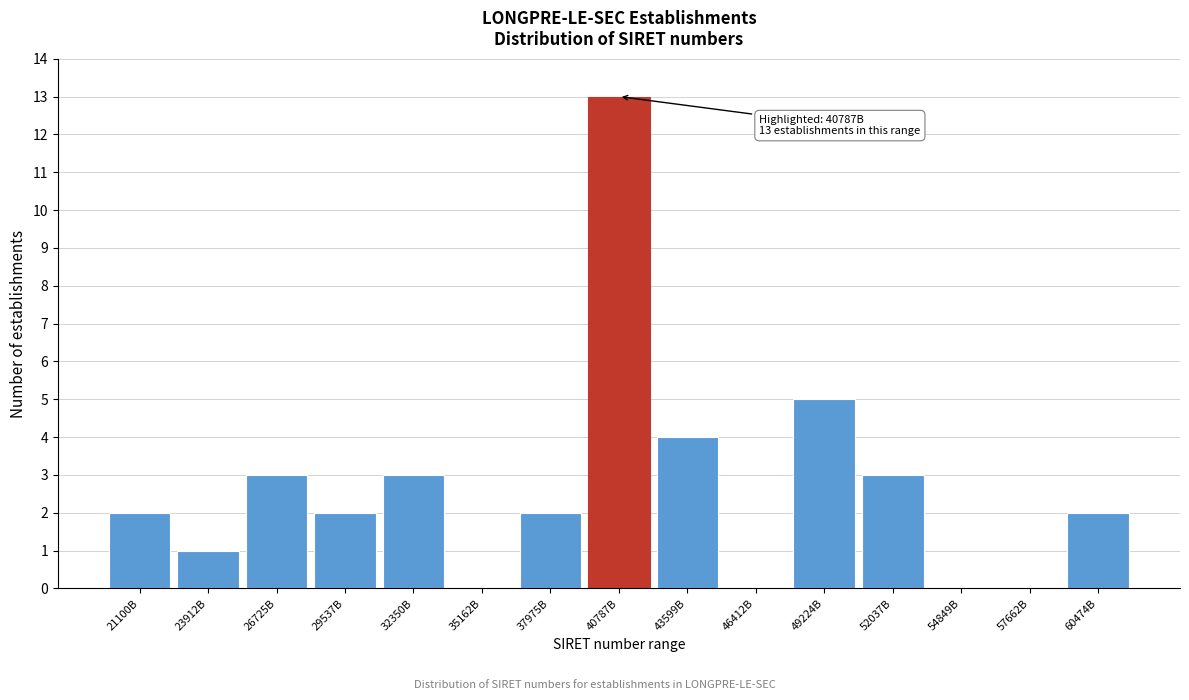

Reading right to left, transcribe all the data shown in this chart.

60474B=2	57662B=0	54849B=0	52037B=3	49224B=5	46412B=0	43599B=4	40787B=13	37975B=2	35162B=0	32350B=3	29537B=2	26725B=3	23912B=1	21100B=2